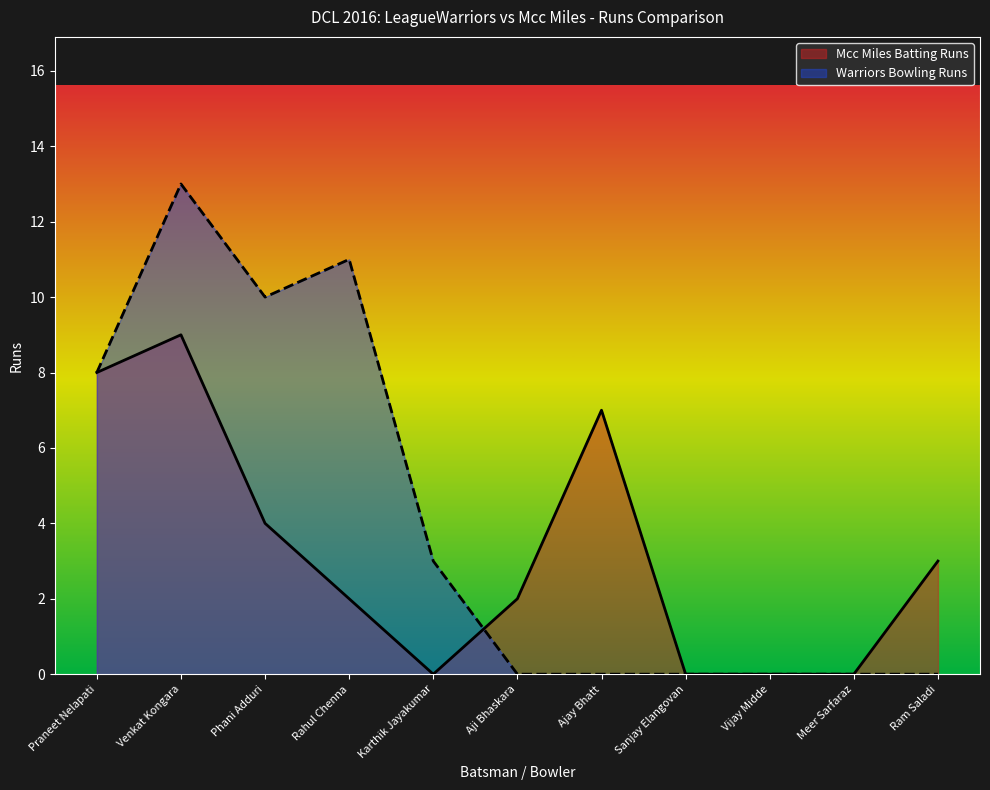

What is the difference between the second highest and second lowest values in the Mcc Miles Batting Runs series?

8